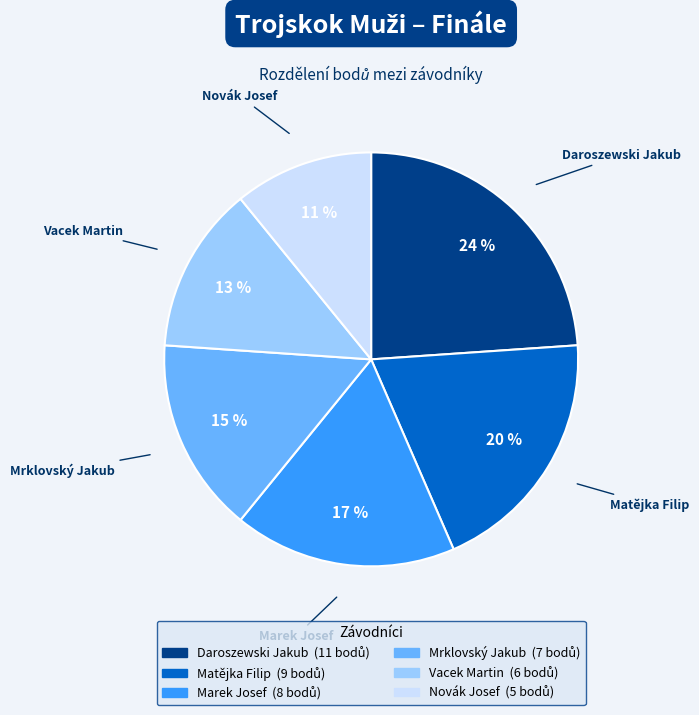

What is the smallest slice in the pie chart?

Novák Josef